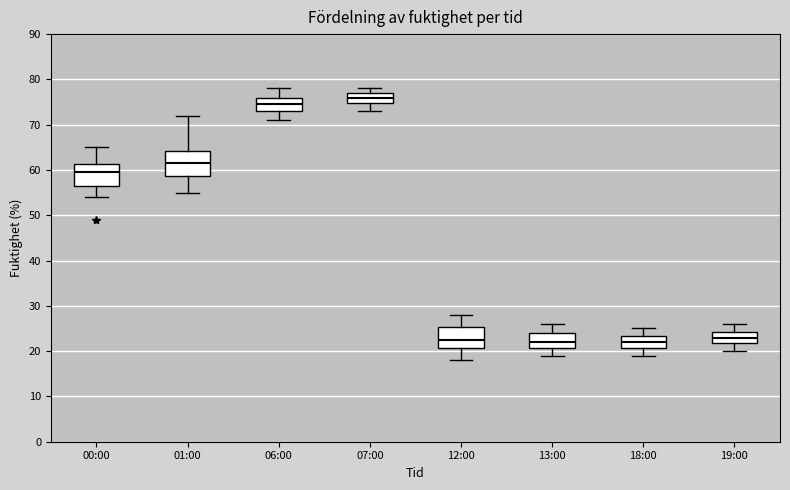

Reading left to right, transcribe this box plot: for each box, give where its median line is, the range the box spans, and where its two whiskers end, as read against the y-axis. The values are not printed on the chart, so give them approximately, as read against the axis.

00:00: median 60, box 57 to 61, whiskers 54 to 65
01:00: median 62, box 59 to 64, whiskers 55 to 72
06:00: median 75, box 73 to 76, whiskers 71 to 78
07:00: median 76, box 75 to 77, whiskers 73 to 78
12:00: median 23, box 21 to 25, whiskers 18 to 28
13:00: median 22, box 21 to 24, whiskers 19 to 26
18:00: median 22, box 21 to 23, whiskers 19 to 25
19:00: median 23, box 22 to 24, whiskers 20 to 26